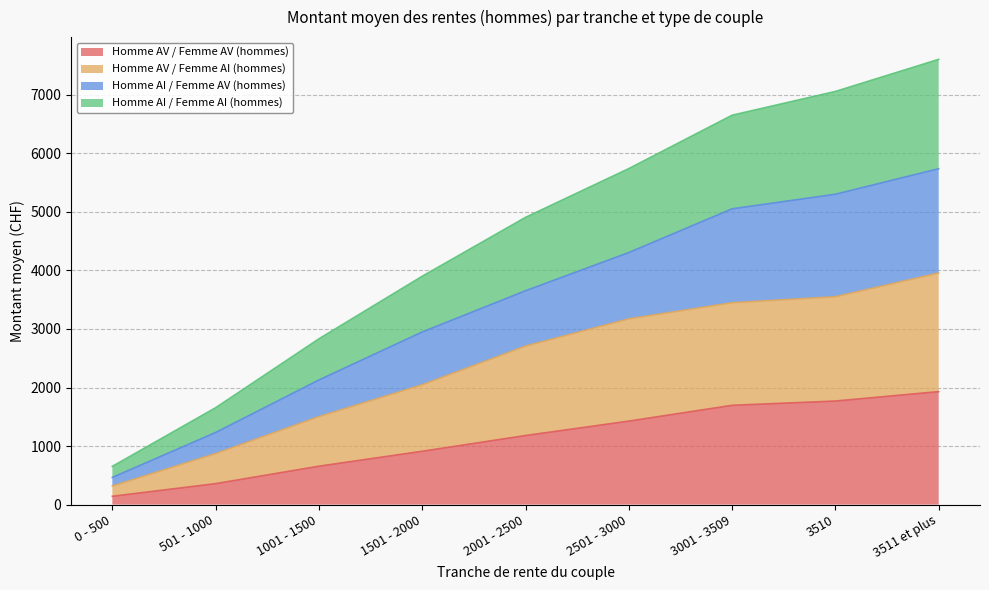

What is the maximum value for Homme AV / Femme AV (hommes)?

1930